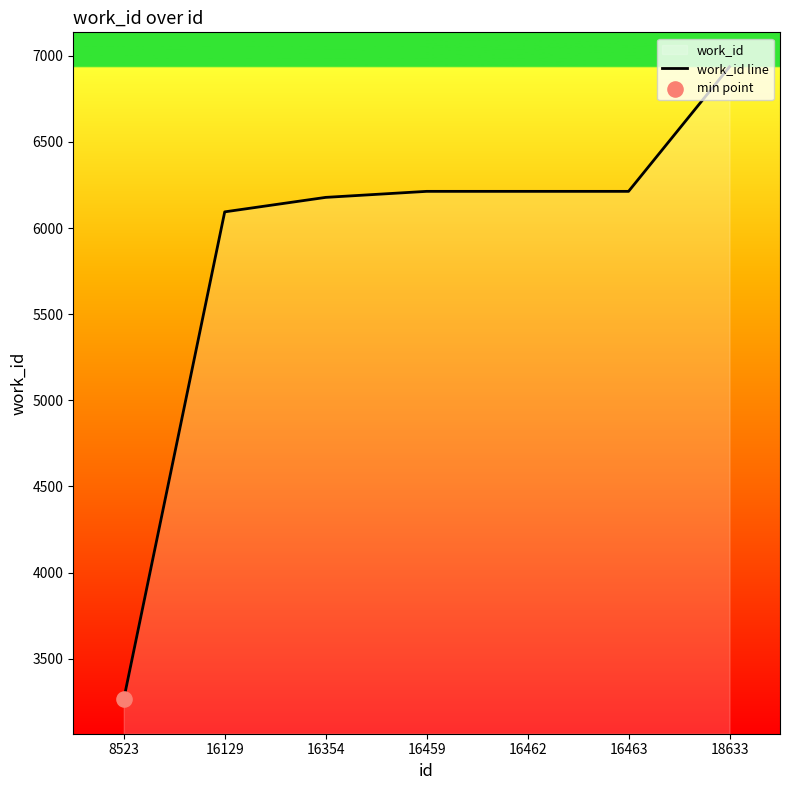

What is the change in value from 8523 to 16354?

+2913